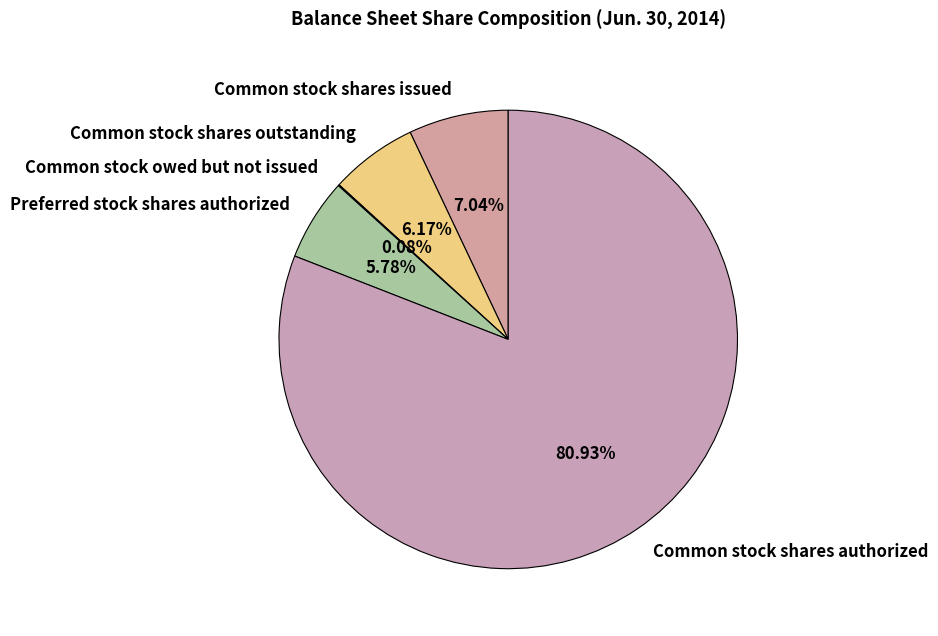

Which slice represents more than half of the pie?

Common stock shares authorized